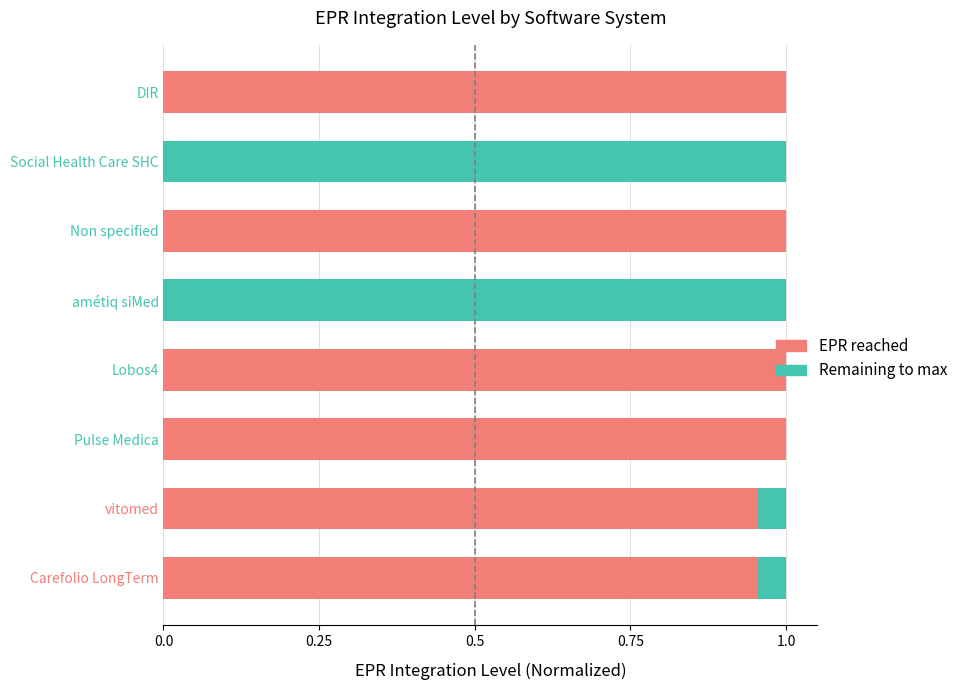

How many data points does each series have?

8